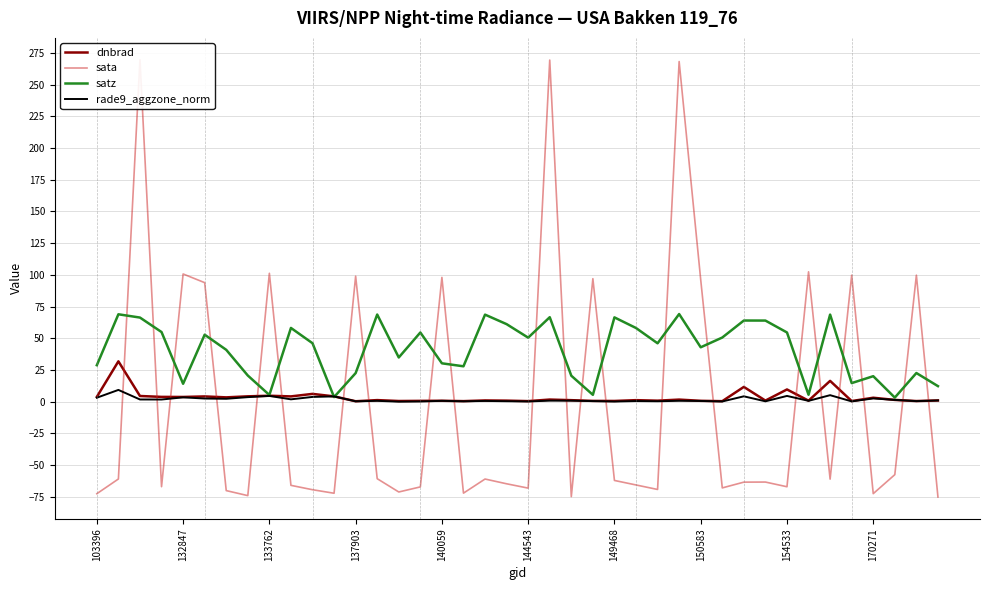

Reading left to right, list all the values displayed in this chart.

dnbrad: 3.8	31.8	4.5	3.8	3.8	4.2	3.5	4.3	4.7	4.2	6.2	4.2	0.4	1.3	0.6	0.7	0.8	0.5	1.0	0.9	0.5	1.7	1.2	0.7	0.6	1.3	0.8	1.7	0.7	0.5	11.7	0.9	9.7	0.9	16.4	0.5	3.2	1.4	0.6	1.0
sata: -72.5	-60.9	269.5	-66.9	100.7	93.9	-70.0	-74.0	101.2	-65.9	-69.3	-72.1	99.0	-60.6	-71.1	-67.1	98.0	-72.0	-60.9	-64.7	-68.1	269.3	-74.8	97.0	-62.0	-65.6	-69.1	268.1	96.2	-67.9	-63.4	-63.3	-67.0	102.4	-61.0	99.7	-72.4	-57.5	99.8	-75.1
satz: 28.8	68.9	66.3	54.9	14.2	52.9	40.9	20.7	5.3	58.2	46.1	3.7	22.6	68.7	34.9	54.6	30.3	27.9	68.7	61.2	50.5	66.6	20.5	5.5	66.5	58.1	46.1	69.1	42.9	50.6	64.0	64.0	54.6	5.5	68.7	14.7	20.1	3.3	22.6	12.3
rade9_aggzone_norm: 3.2	9.3	1.8	1.8	3.5	2.5	2.3	3.6	4.6	1.9	3.8	4.2	0.4	0.7	0.1	0.2	0.7	0.4	0.6	0.4	0.2	0.9	0.8	0.5	0.2	0.6	0.4	0.7	0.6	0.2	4.3	0.3	4.6	0.7	5.2	0.3	2.6	1.4	0.5	1.0